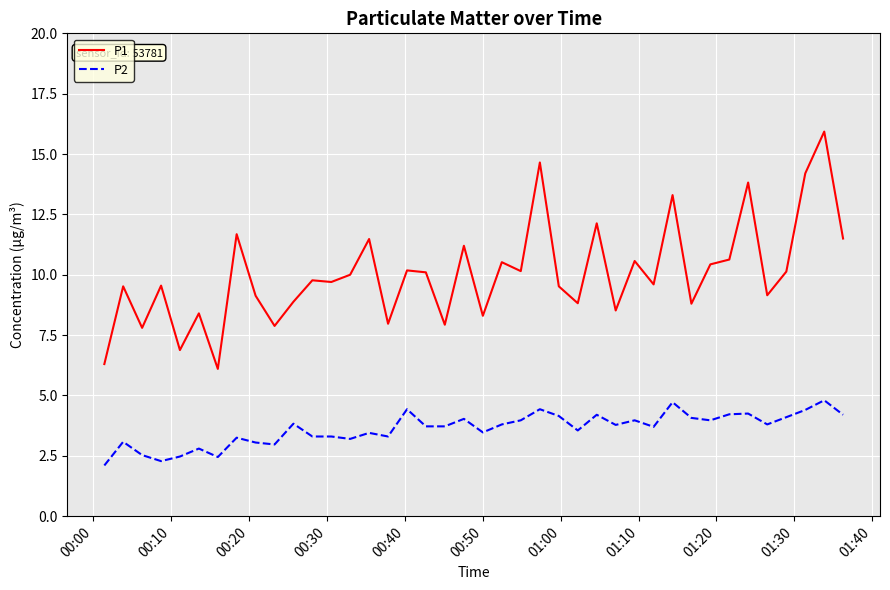

True or false: P1 and P2 intersect in this chart.

False